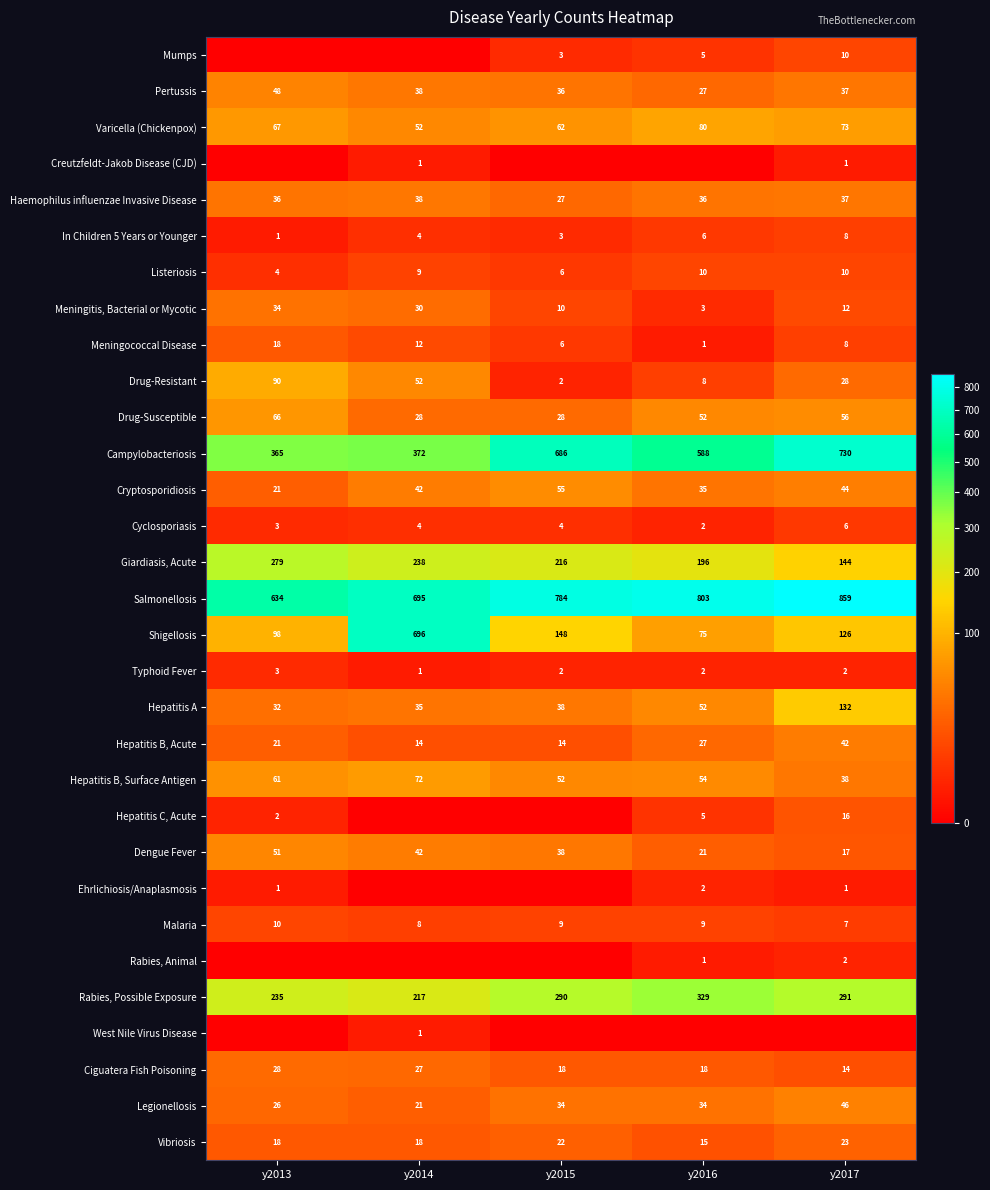

What is the spread (max minus min) of values at y2016?

803